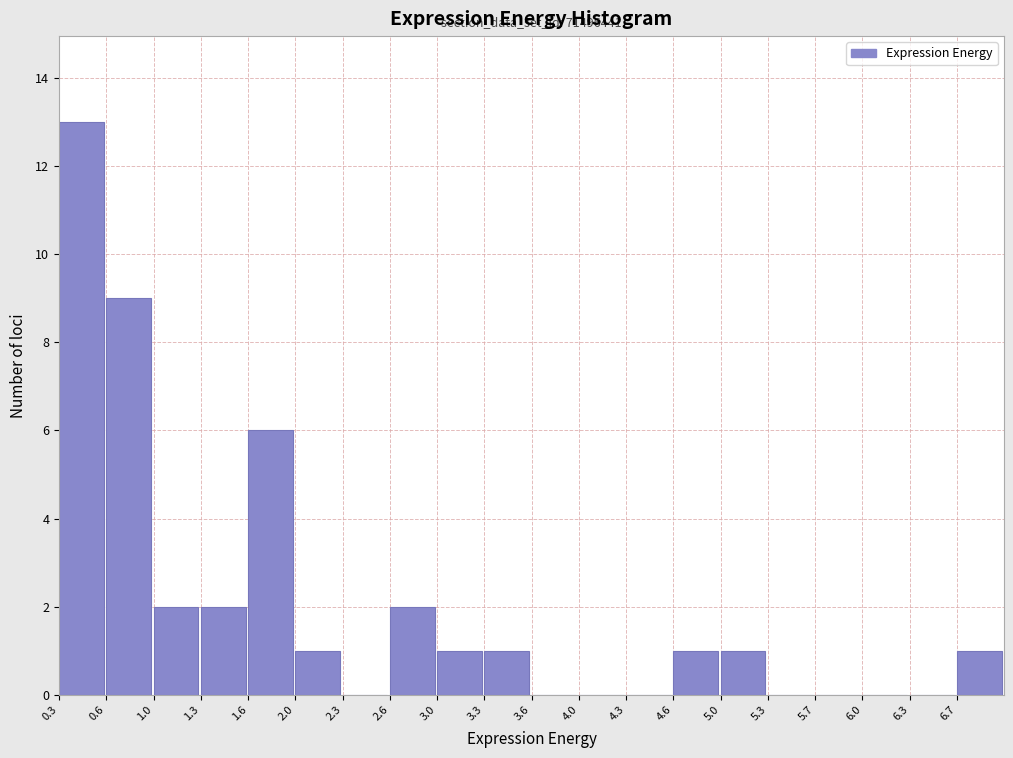

Over which range of the x-axis is the bar tallest?

0.30 to 0.60